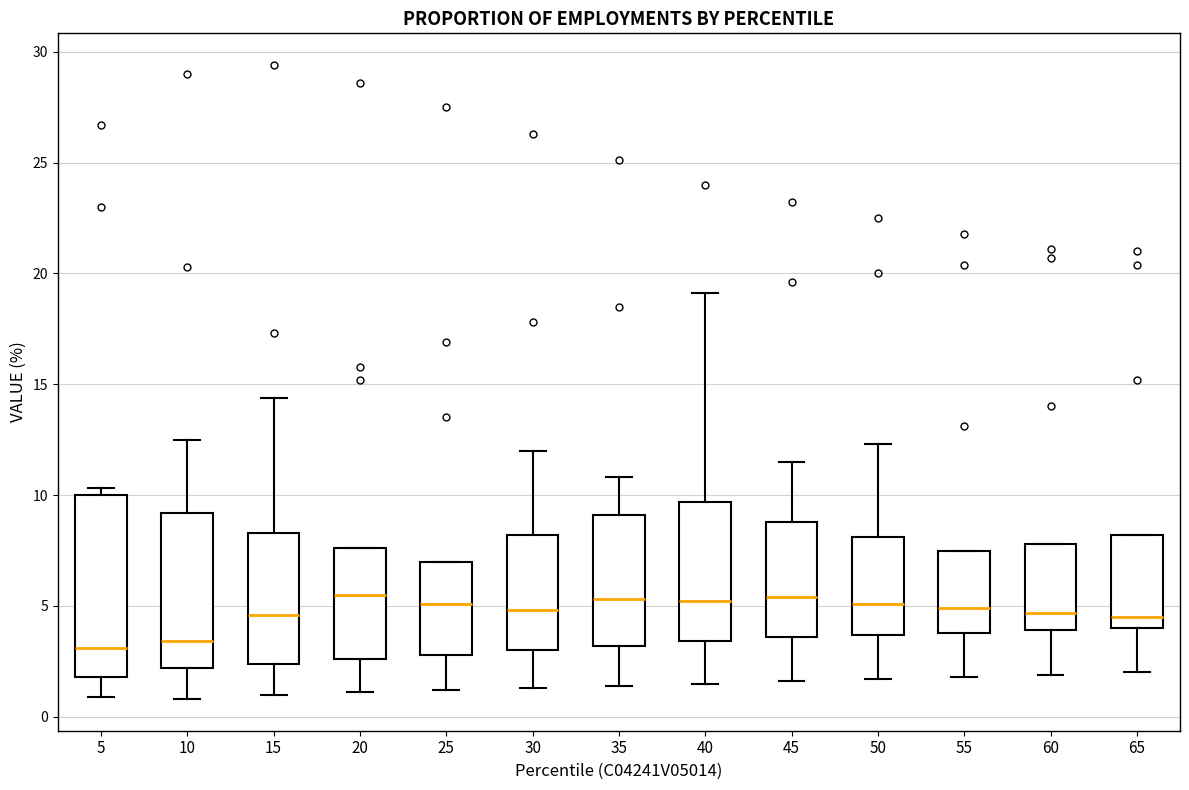

Reading left to right, transcribe this box plot: for each box, give where its median line is, the range the box spans, and where its two whiskers end, as read against the y-axis. The values are not printed on the chart, so give them approximately, as read against the axis.

5: median 3.0, box 2.0 to 10.0, whiskers 1.0 to 10.5
10: median 3.5, box 2.0 to 9.0, whiskers 1.0 to 12.5
15: median 4.5, box 2.5 to 8.5, whiskers 1.0 to 14.5
20: median 5.5, box 2.5 to 7.5, whiskers 1.0 to 7.5
25: median 5.0, box 3.0 to 7.0, whiskers 1.0 to 7.0
30: median 5.0, box 3.0 to 8.0, whiskers 1.5 to 12.0
35: median 5.5, box 3.0 to 9.0, whiskers 1.5 to 11.0
40: median 5.0, box 3.5 to 9.5, whiskers 1.5 to 19.0
45: median 5.5, box 3.5 to 9.0, whiskers 1.5 to 11.5
50: median 5.0, box 3.5 to 8.0, whiskers 1.5 to 12.5
55: median 5.0, box 4.0 to 7.5, whiskers 2.0 to 7.5
60: median 4.5, box 4.0 to 8.0, whiskers 2.0 to 8.0
65: median 4.5, box 4.0 to 8.0, whiskers 2.0 to 8.0